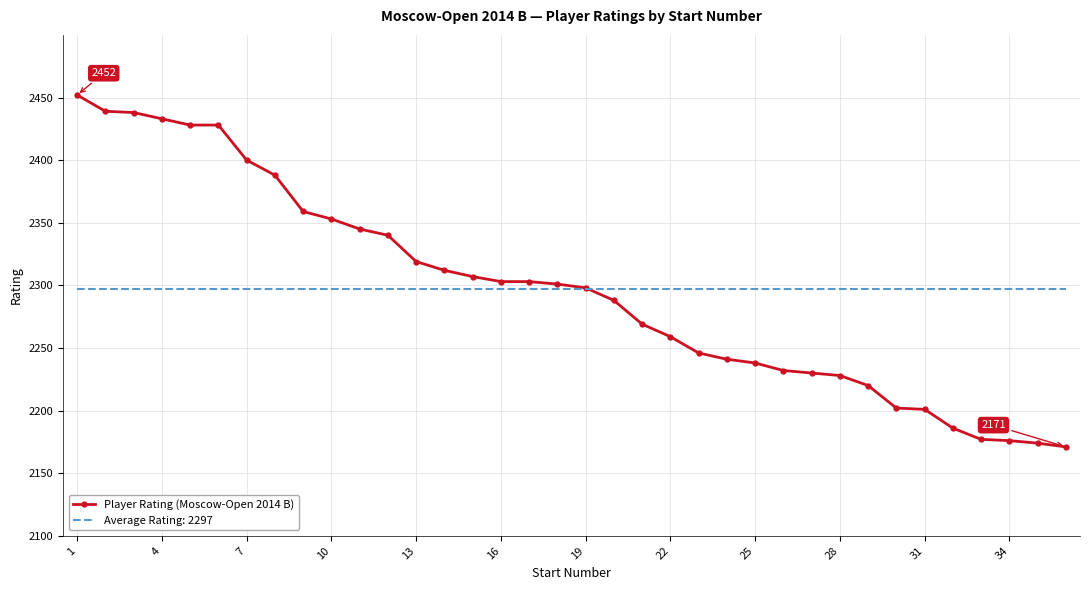

What is the lowest value of the Average Rating: 2297 series?

2296.8